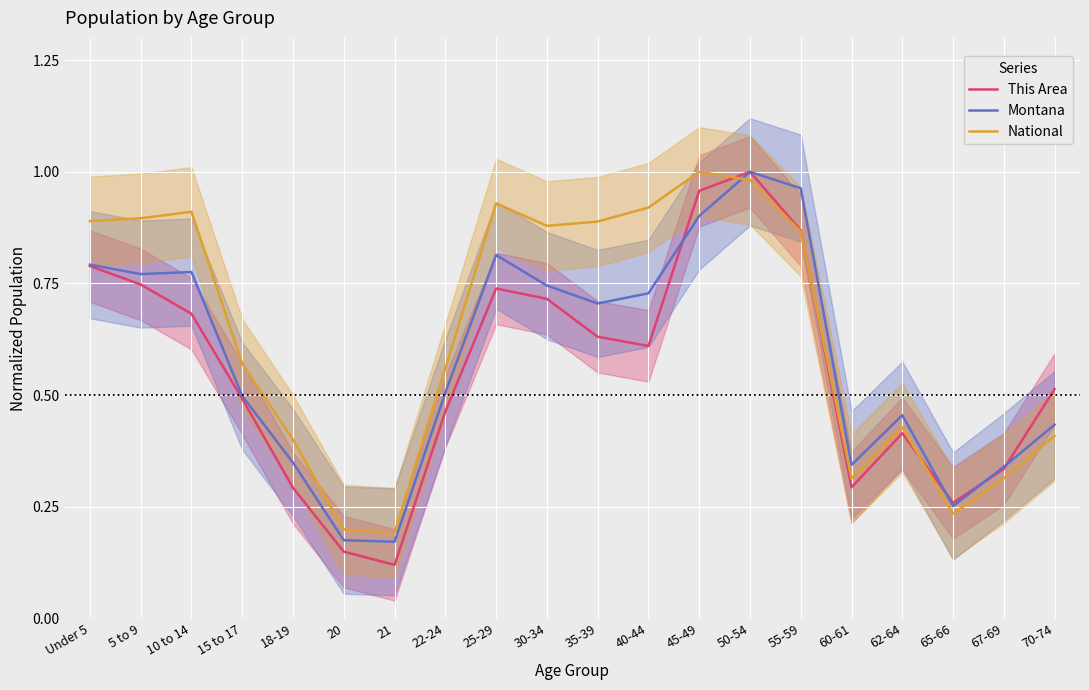

Which series ends up on top after the final intersection of National and This Area?

This Area